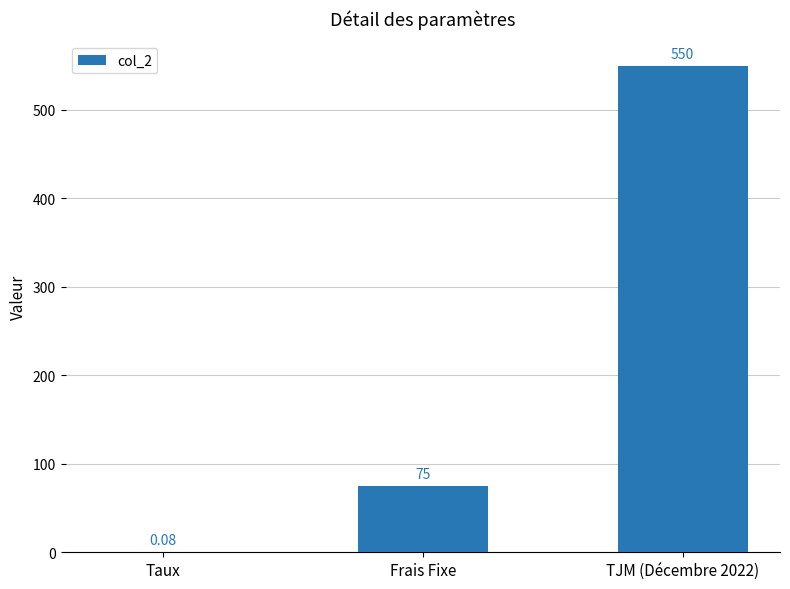

Between TJM (Décembre 2022) and Frais Fixe, which is larger?

TJM (Décembre 2022)